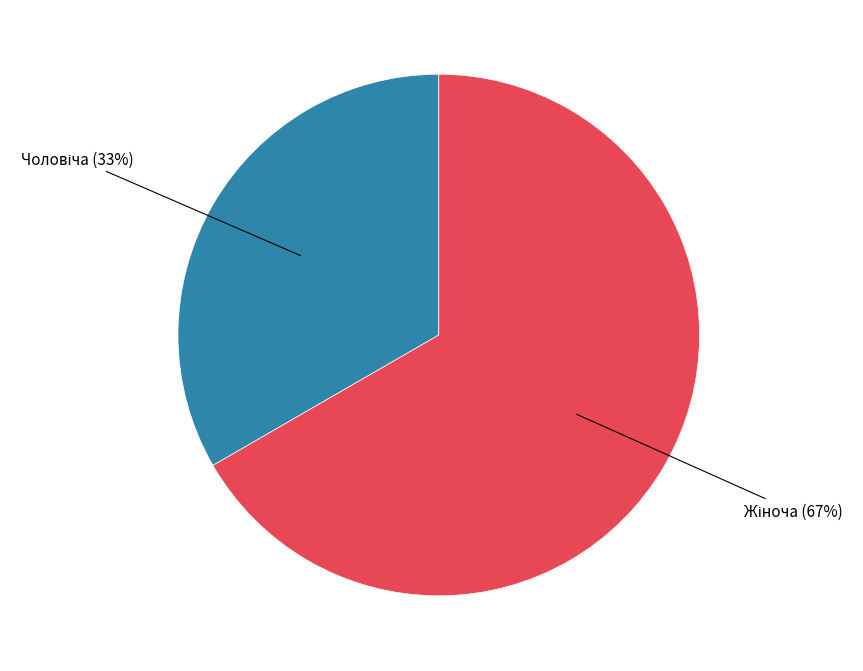

Is there a majority slice in this chart?

Yes